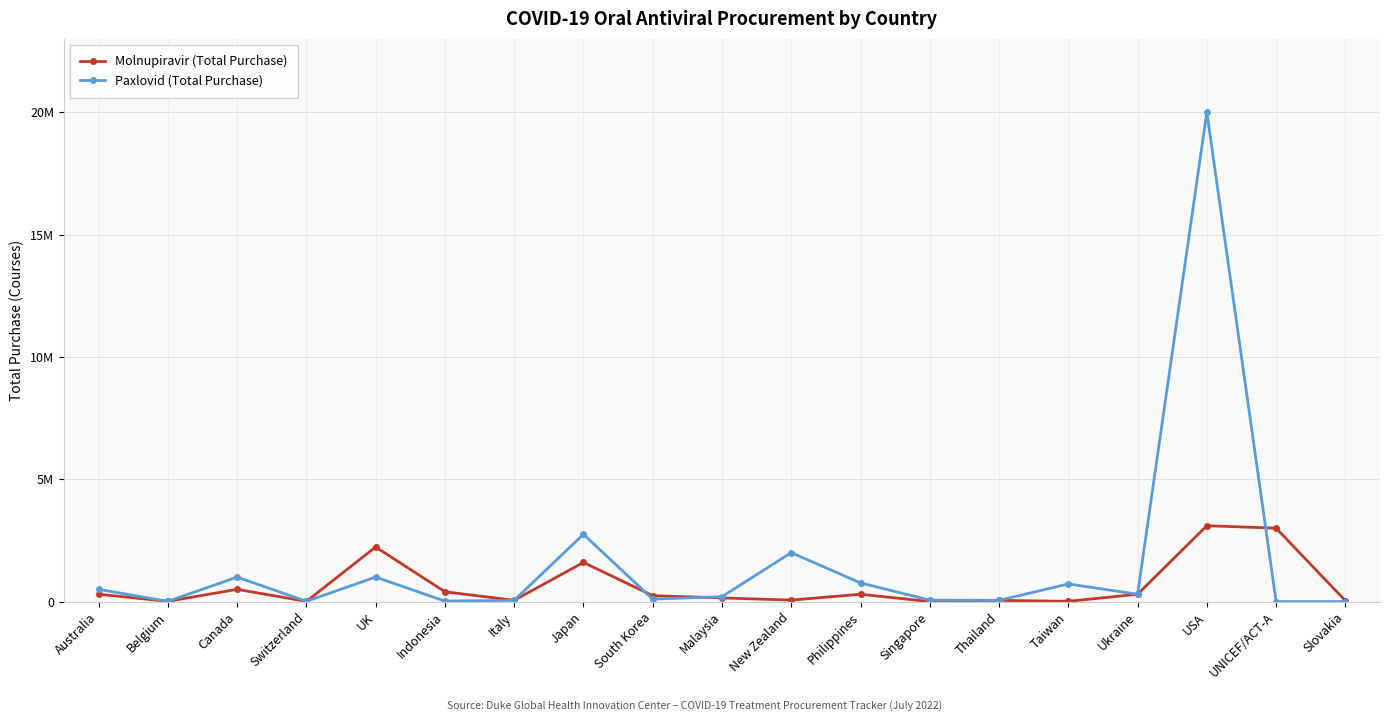

At how many categories does at least one series exceed 3327248?

1